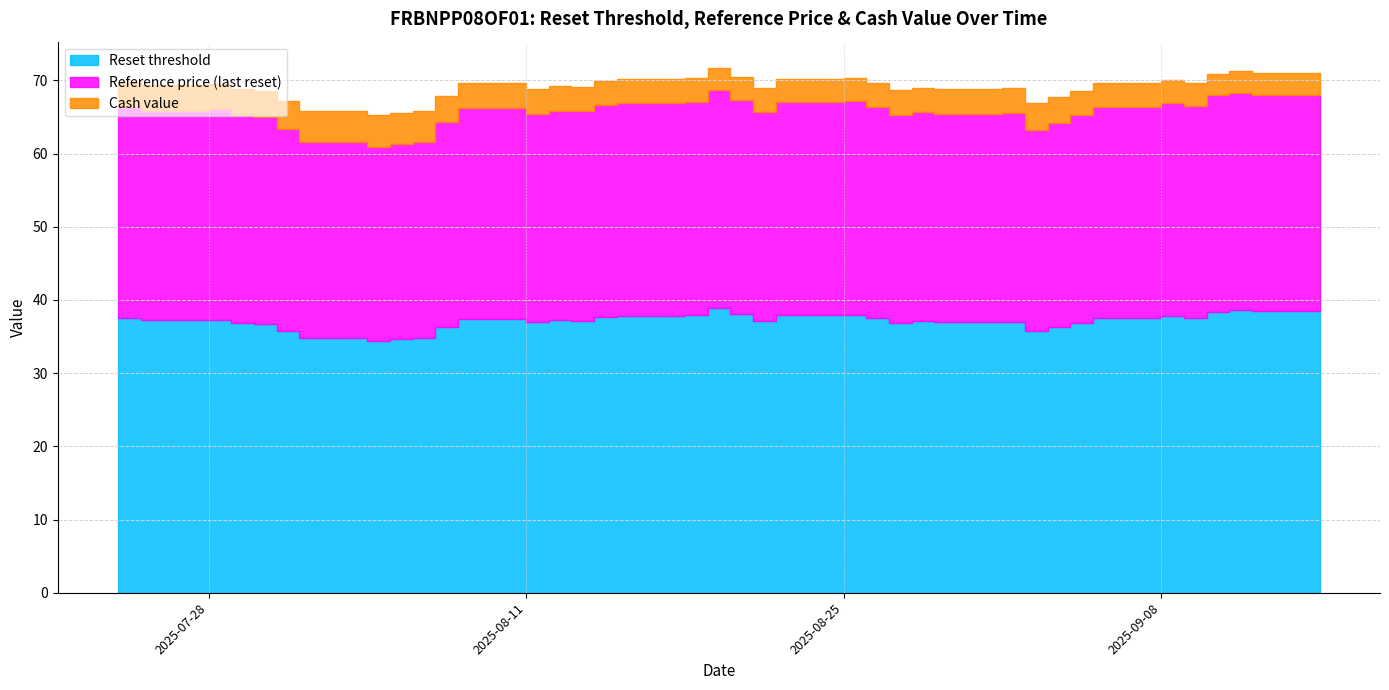

The Reference price (last reset) series shows 28.9 at 2025-08-26. True or false?

True